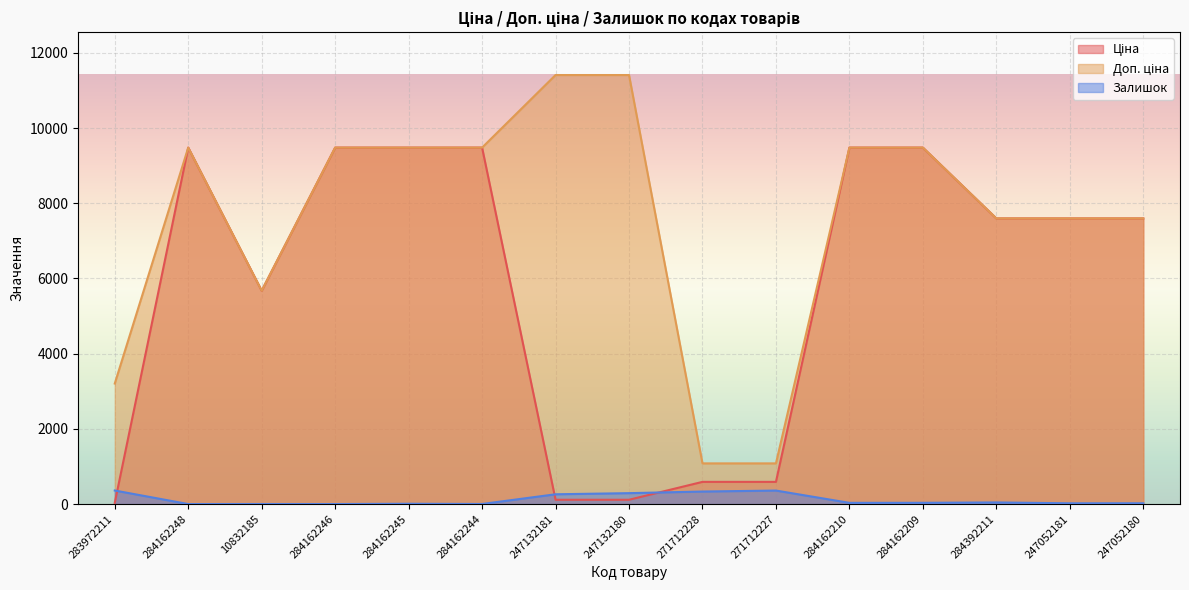

At which category is the sum across all series the highest?

284162209